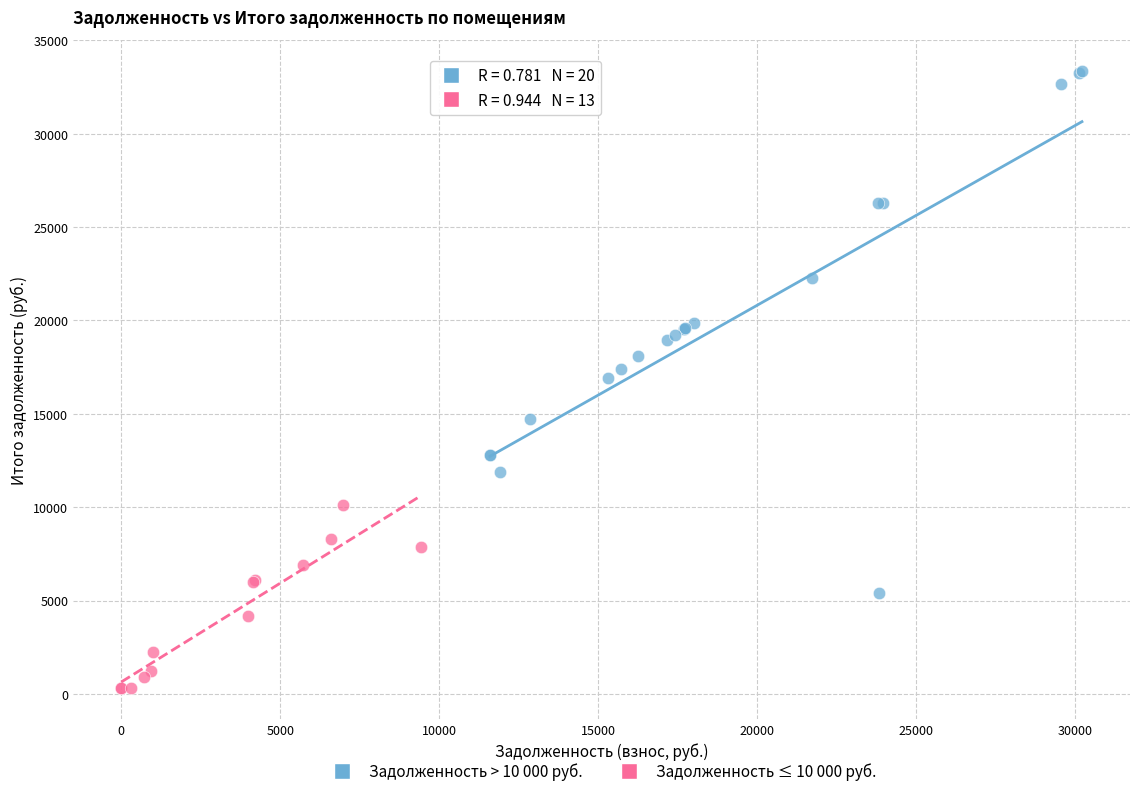

Which series has the widest spread of Y values?

Задолженность > 10 000 руб.